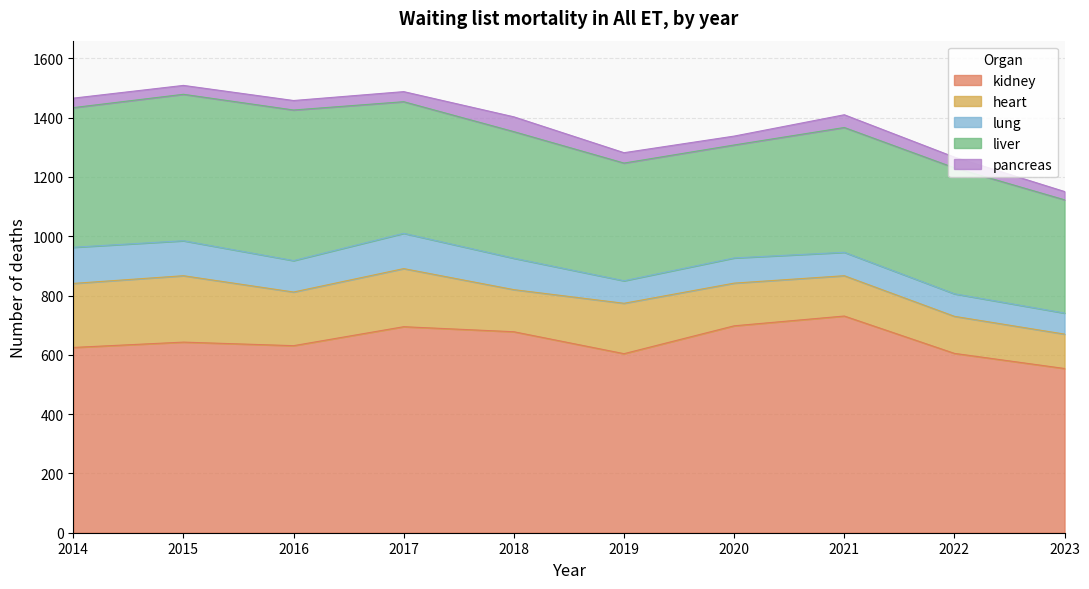

Which has a higher value, 2016 or 2022?

2016